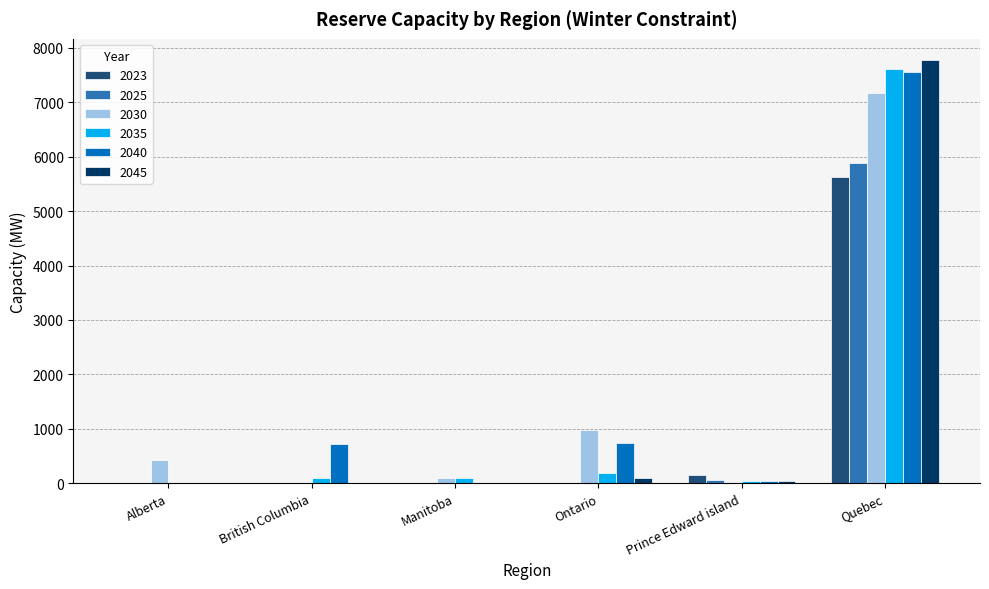

The 2025 series shows -3494.5 at Ontario. True or false?

False